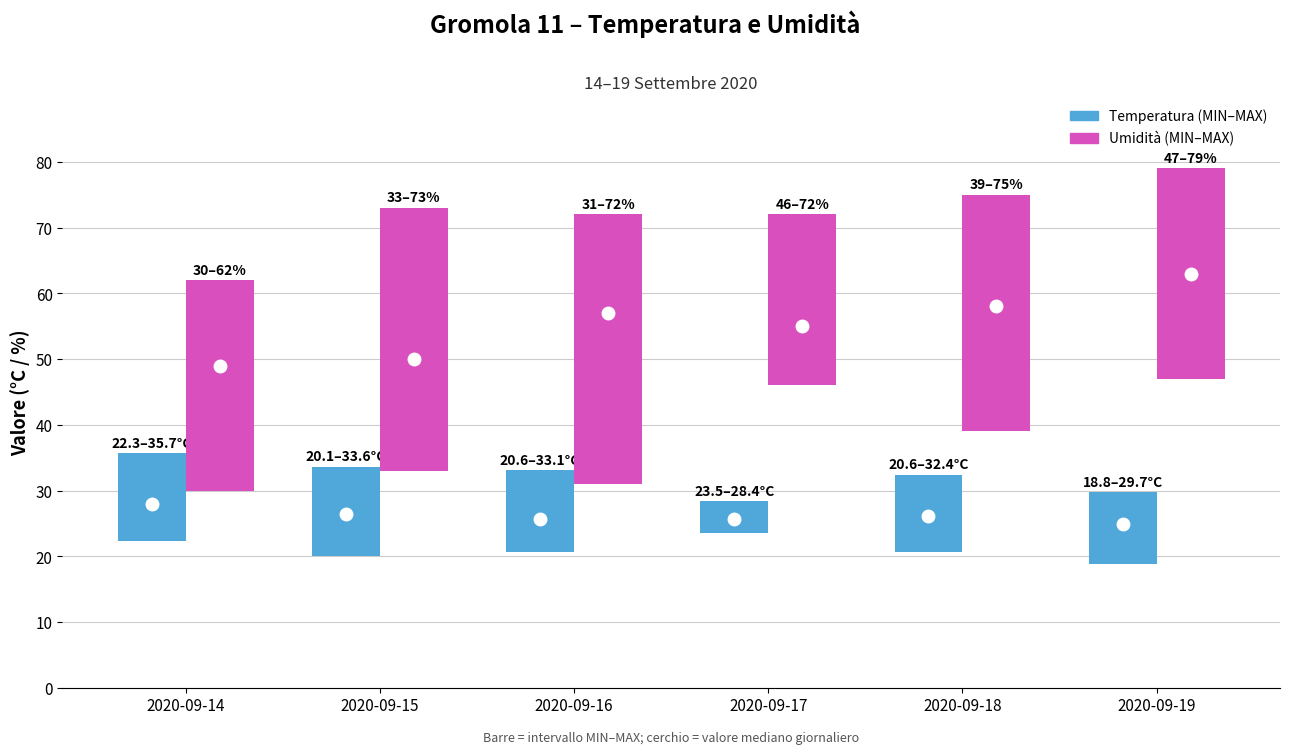

What is the difference between the maximum and minimum values in the Temp MED series?

3.0